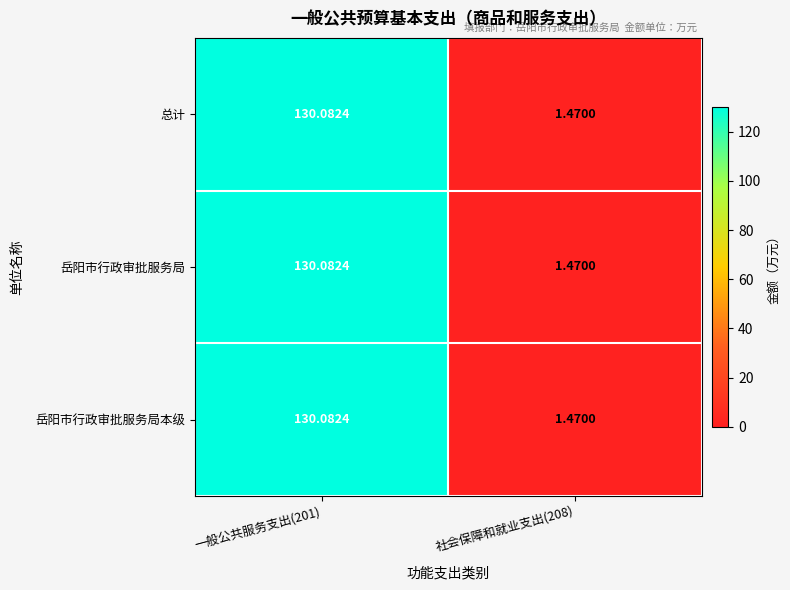

Is the value of 岳阳市行政审批服务局本级 at 一般公共服务支出(201) greater than the value of 总计 at 社会保障和就业支出(208)?

Yes